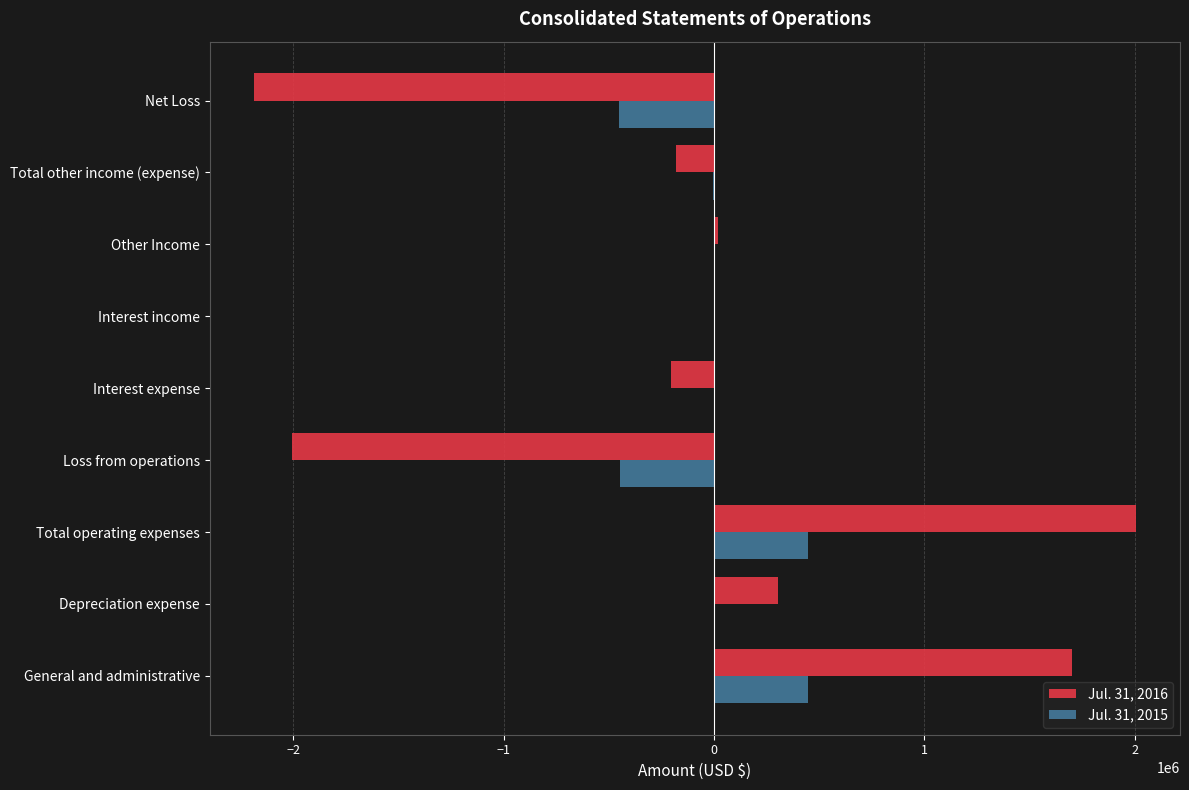

Is it true that Jul. 31, 2015 equals 448314 at General and administrative?

True